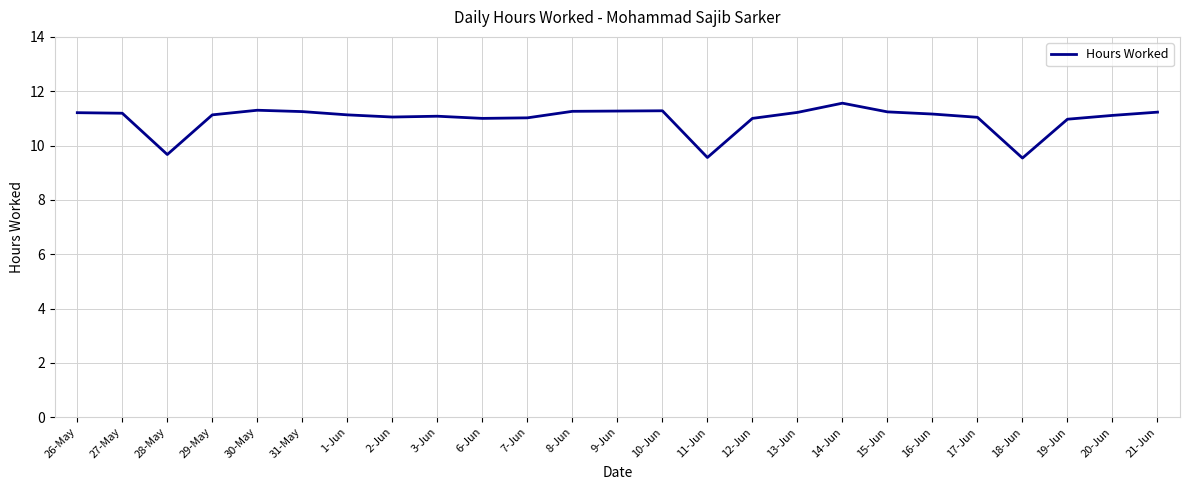

What position from the left is 9-Jun?

13